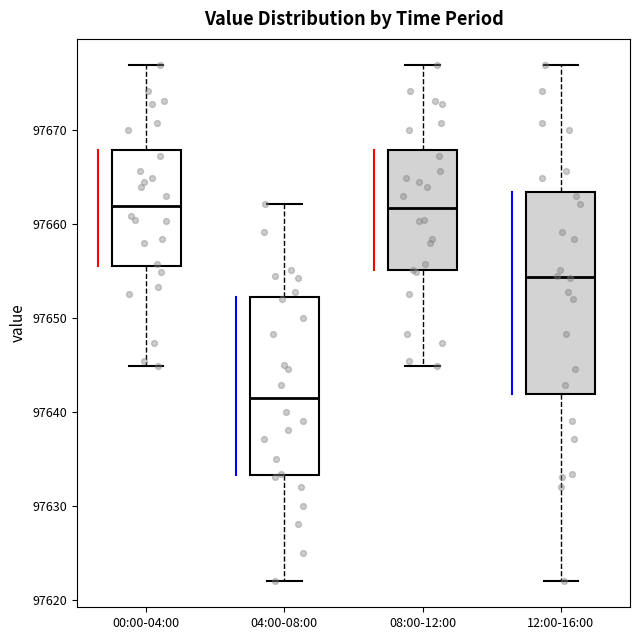

Reading left to right, transcribe this box plot: for each box, give where its median line is, the range the box spans, and where its two whiskers end, as read against the y-axis. The values are not printed on the chart, so give them approximately, as read against the axis.

00:00-04:00: median 97662, box 97655 to 97668, whiskers 97645 to 97677
04:00-08:00: median 97641, box 97633 to 97652, whiskers 97622 to 97662
08:00-12:00: median 97662, box 97655 to 97668, whiskers 97645 to 97677
12:00-16:00: median 97654, box 97642 to 97663, whiskers 97622 to 97677